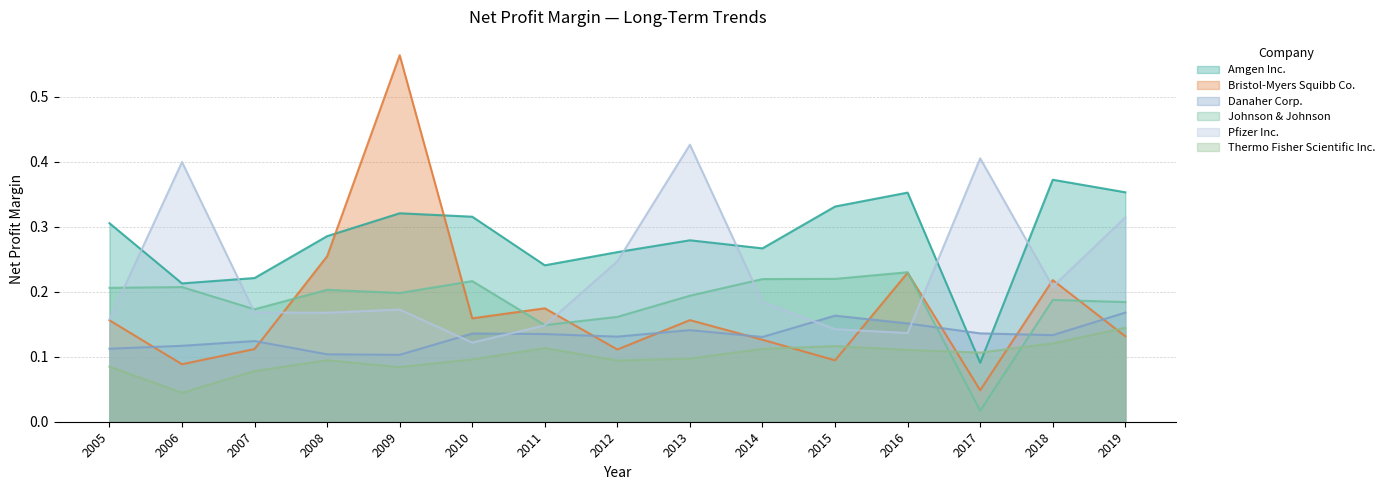

At which label is Thermo Fisher Scientific Inc. closest to 0?

2006